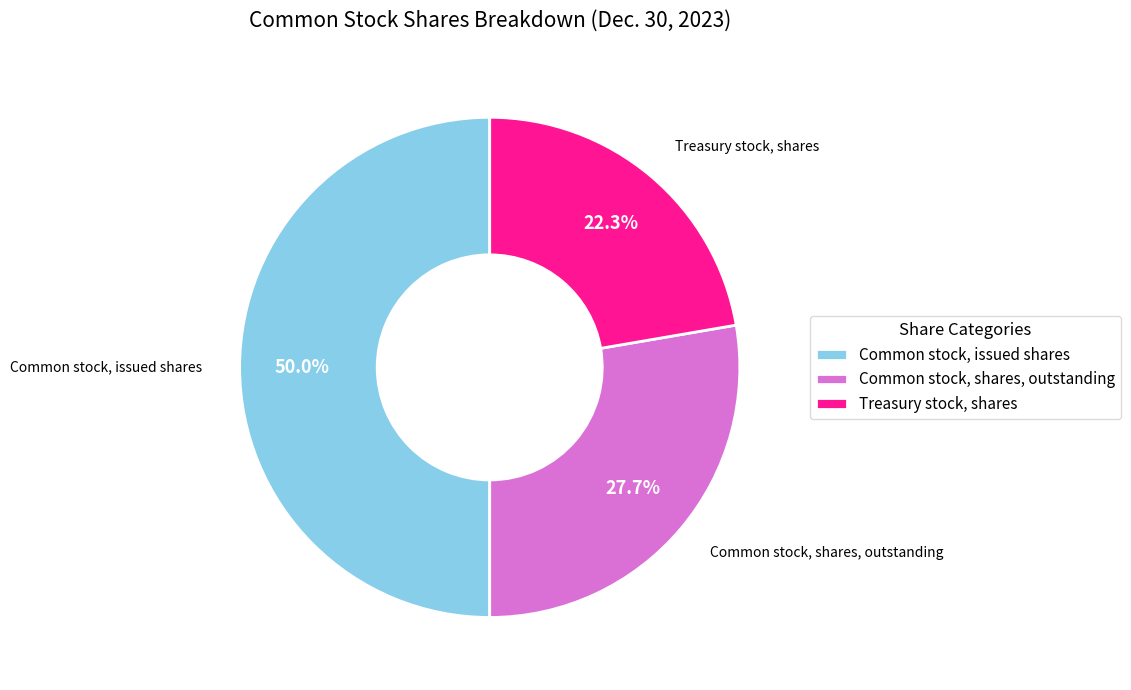

To the nearest percent, what percentage of the pie is Common stock, shares, outstanding?

28%